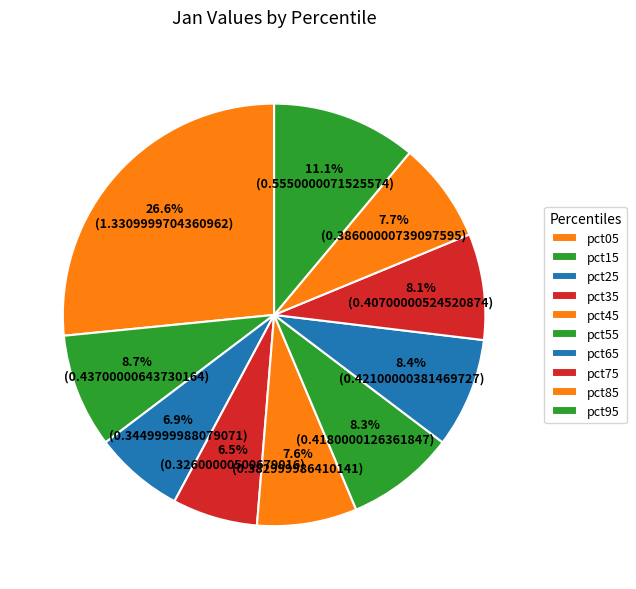

Combined, do pct15 and pct55 account for over 50%?

No